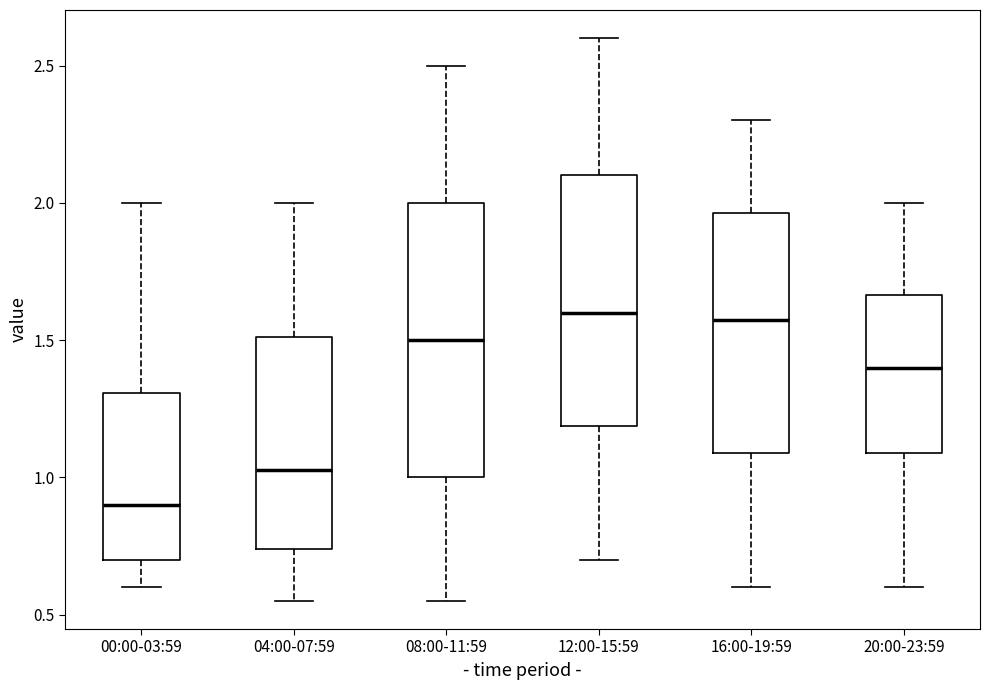

Which box has the lowest median line?

00:00-03:59